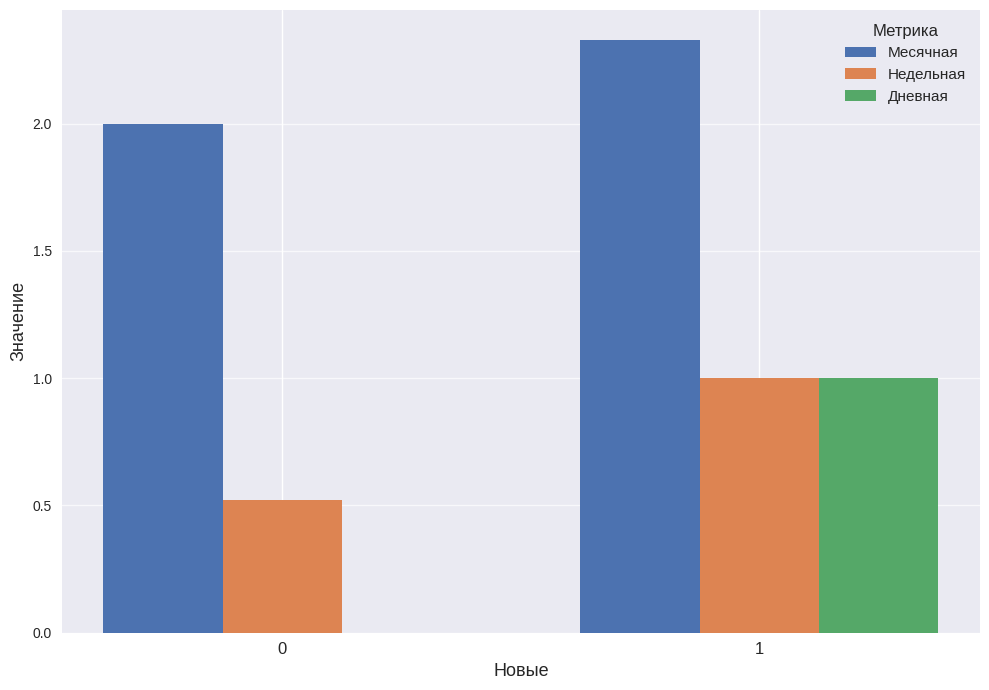

The Месячная series shows 2.0 at 0. True or false?

True